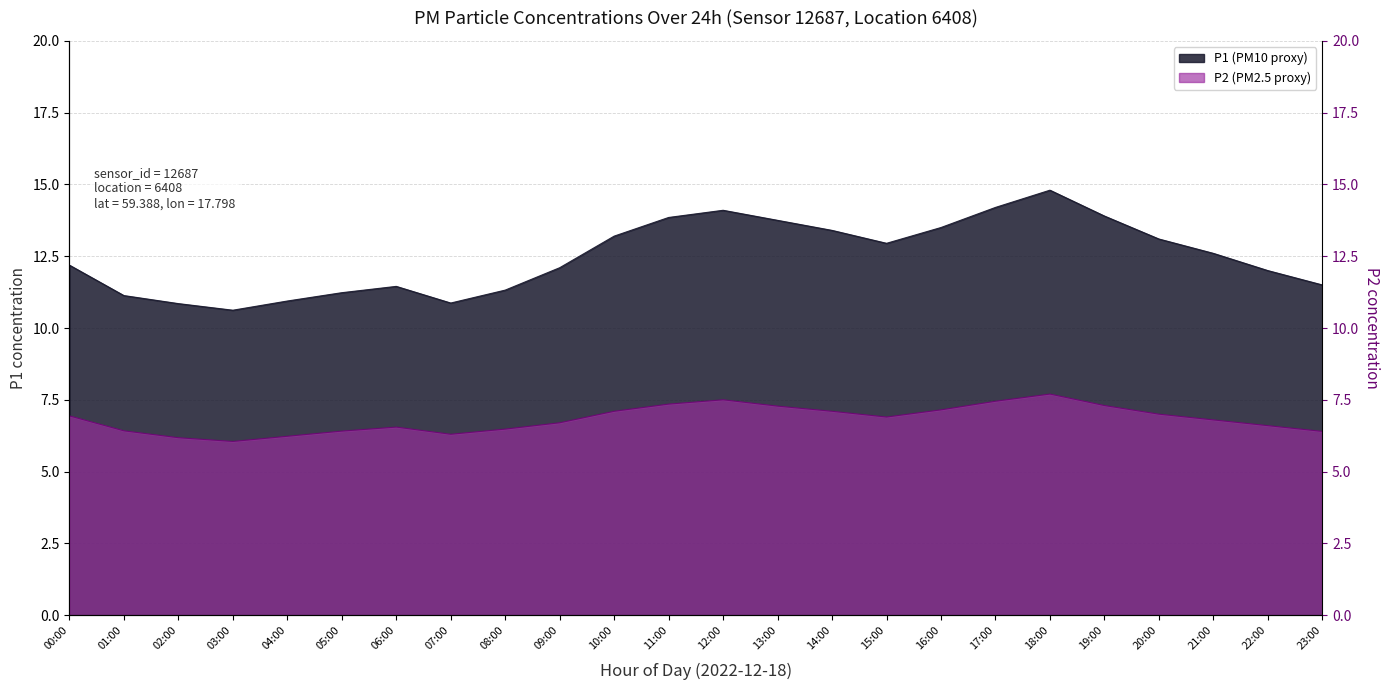

Which series changed the most between 06:00 and 22:00?

P1